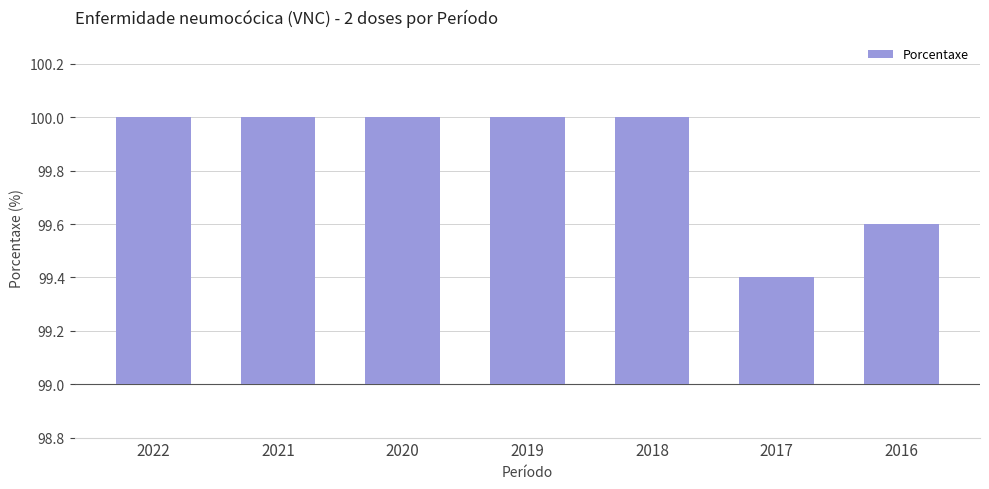

Rank the categories by value from highest to lowest.

2022, 2021, 2020, 2019, 2018, 2016, 2017